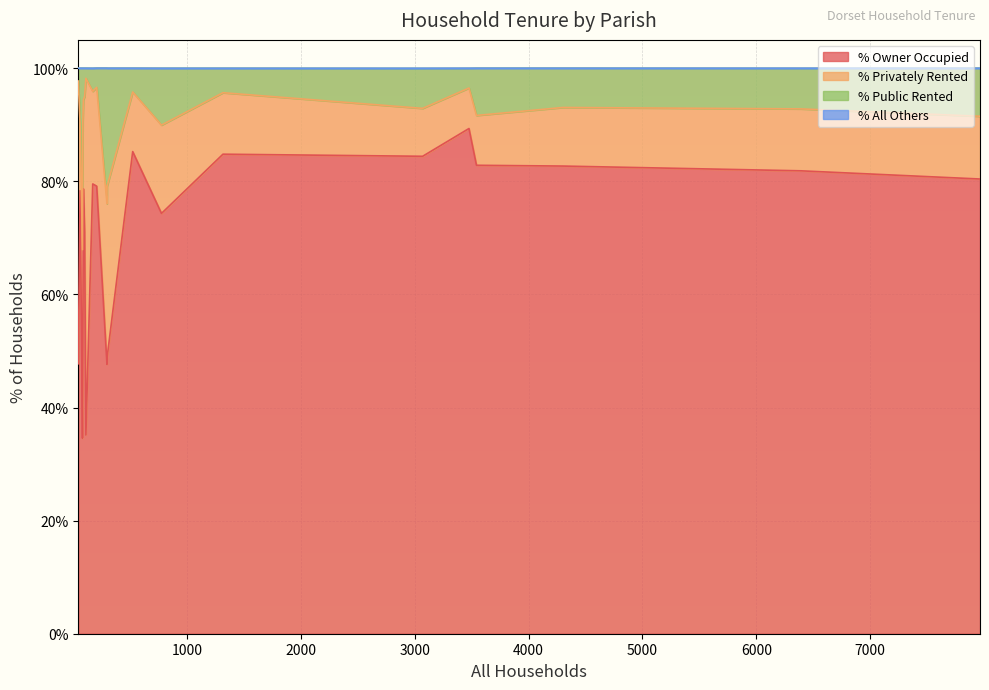

The value of % Privately Rented at Edmondsham is 74.6. True or false?

False